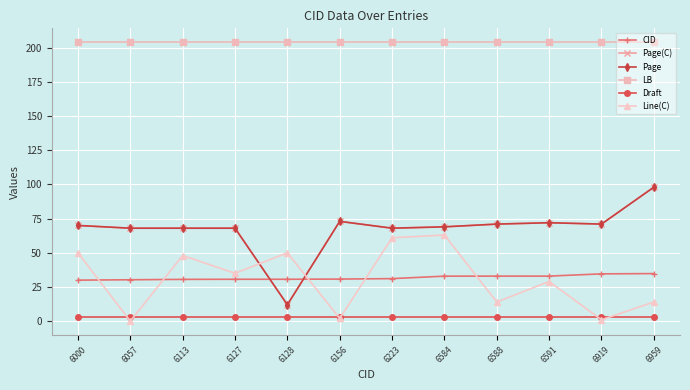

Is this an area chart (filled region under the line)?

No